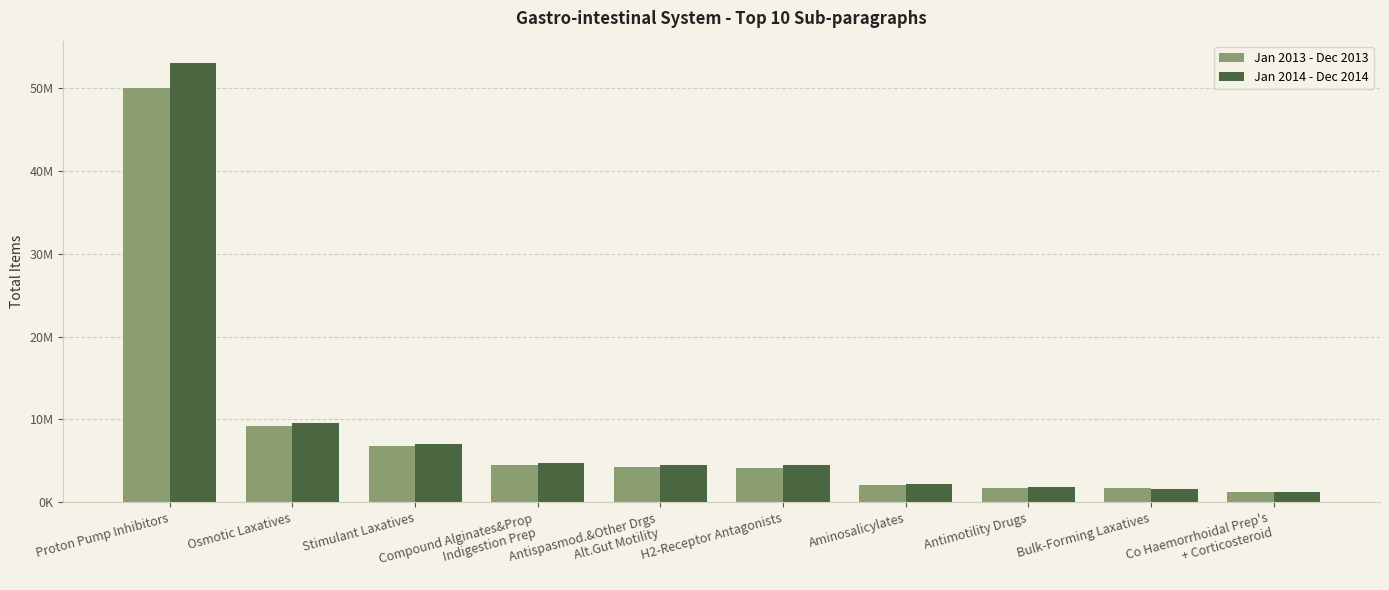

Is the value of Jan 2013 - Dec 2013 at Stimulant Laxatives greater than the value of Jan 2014 - Dec 2014 at Antimotility Drugs?

Yes